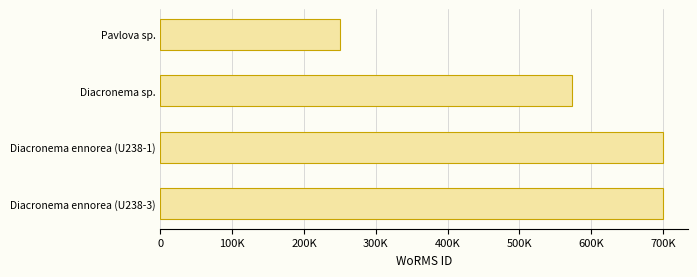

Are the bars horizontal?

Yes